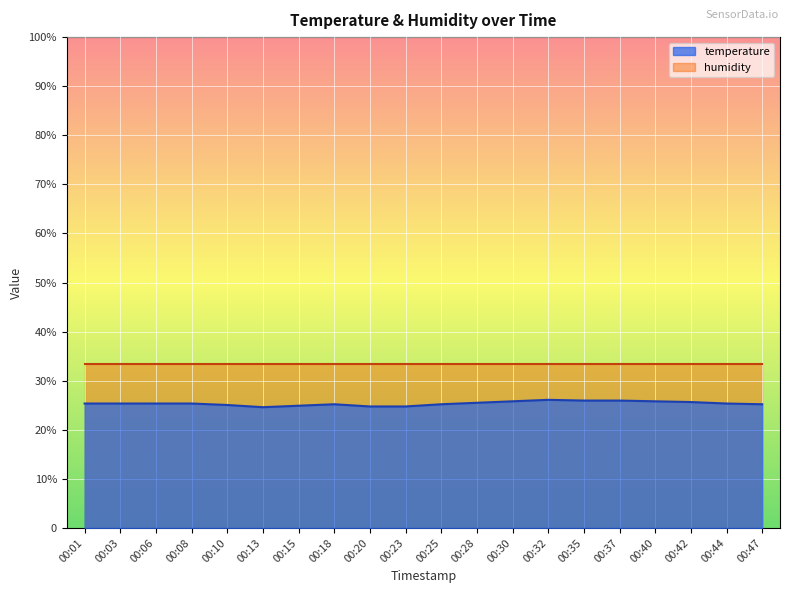

True or false: the data shows 24.6 at 00:13.

True